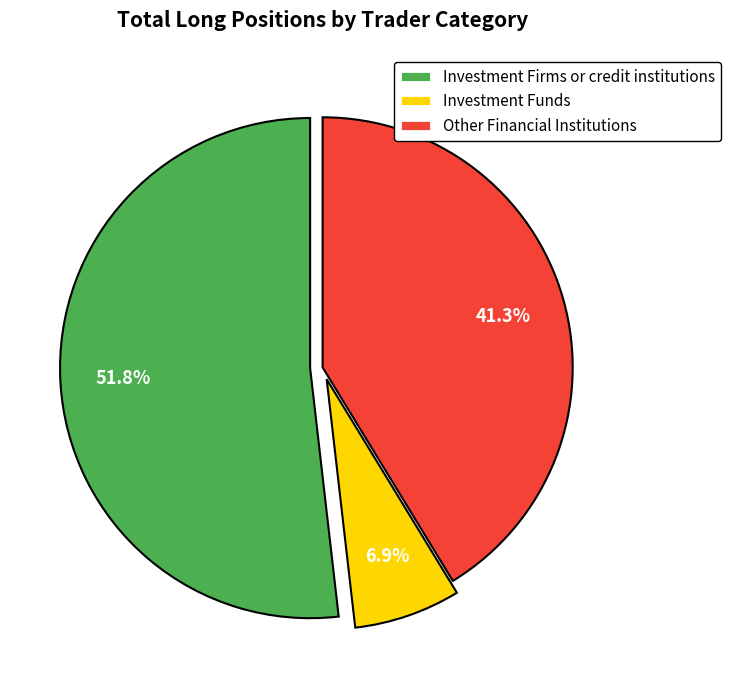

How many segments does this pie chart have?

3